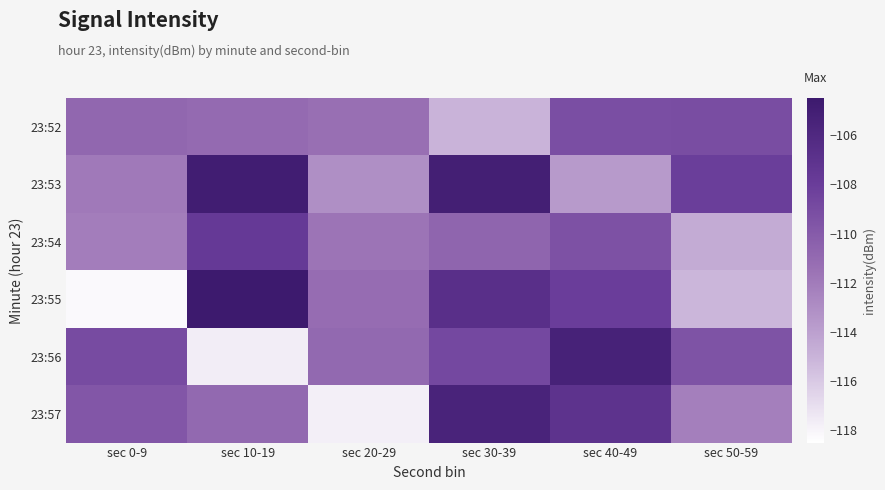

Which series has the widest spread of values?

23:55